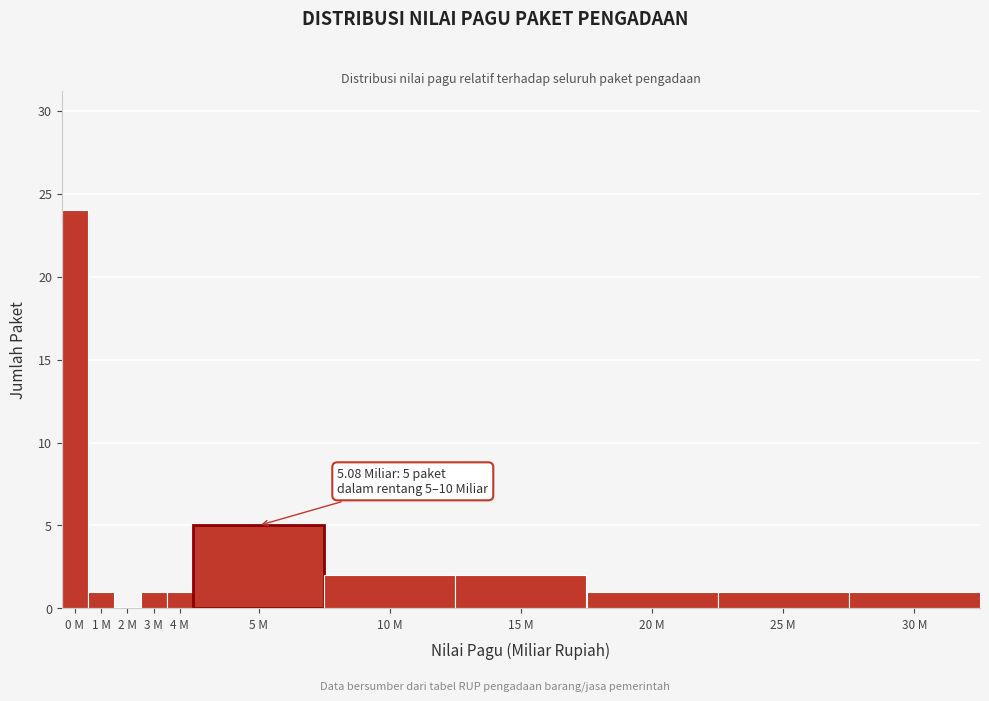

Reading left to right, list all the values displayed in this chart.

0 M=24	1 M=1	2 M=0	3 M=1	4 M=1	5 M=5	10 M=2	15 M=2	20 M=1	25 M=1	30 M=1